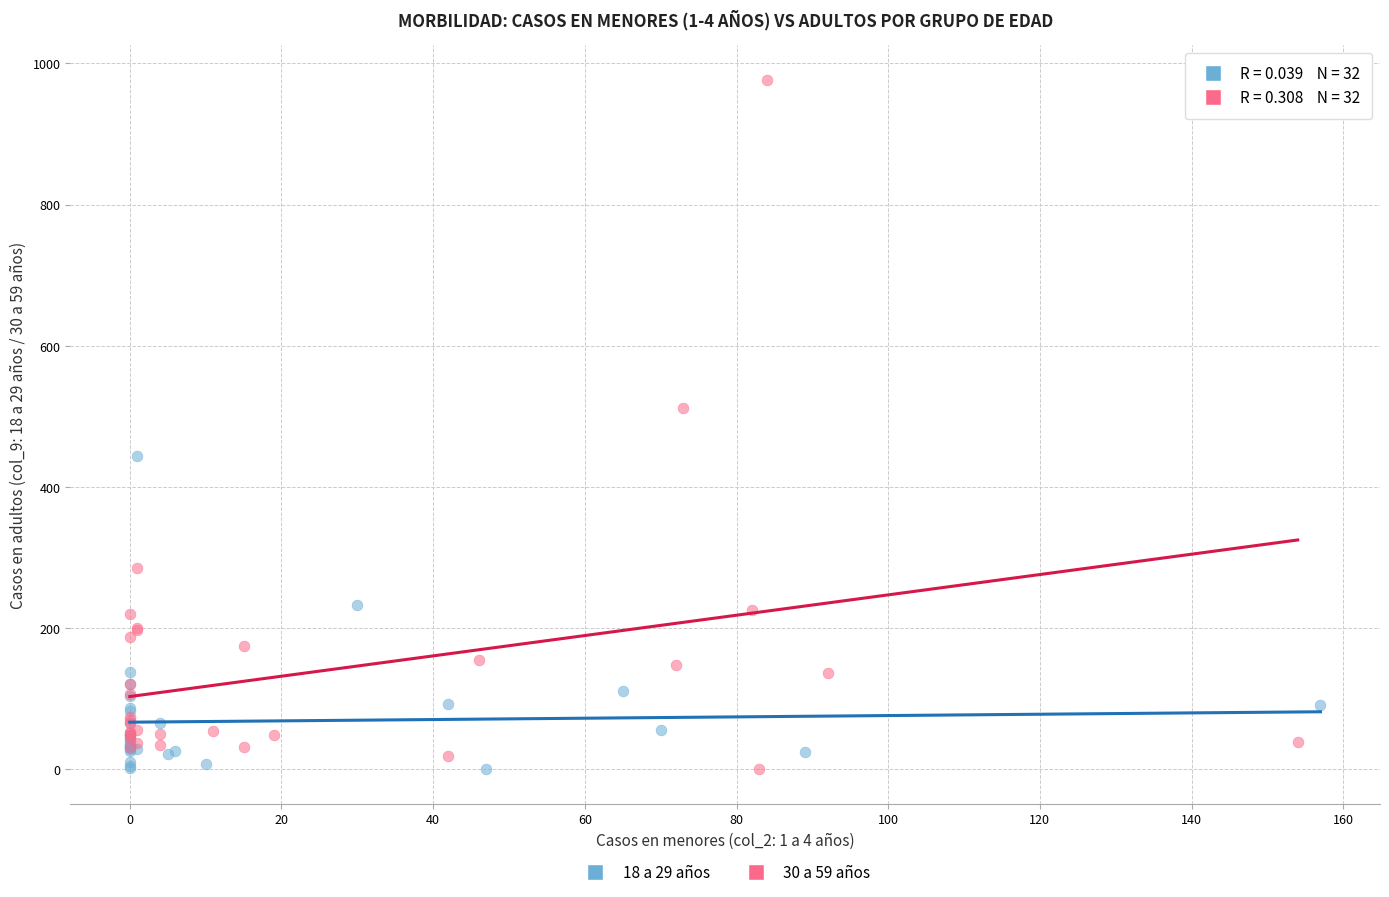

Which series has the largest Y range (max minus min)?

30 a 59 años